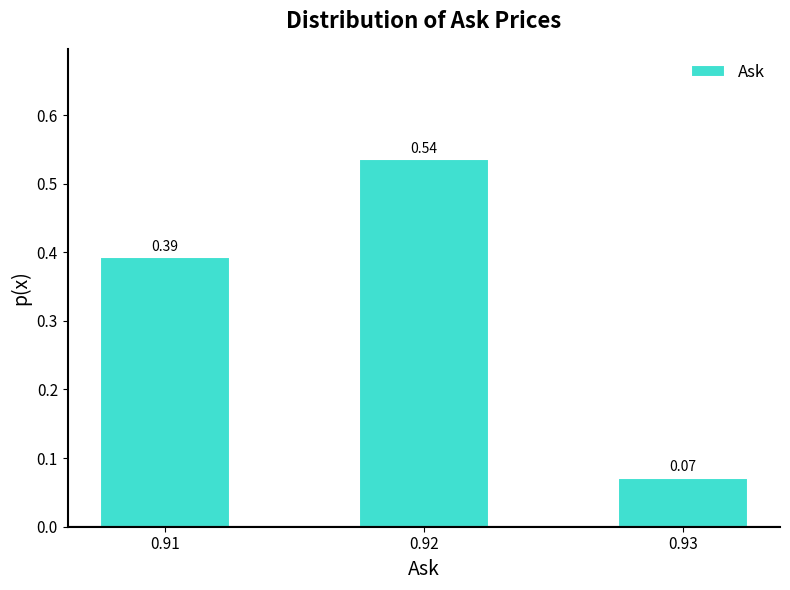

What is the sum of all values?

1.0